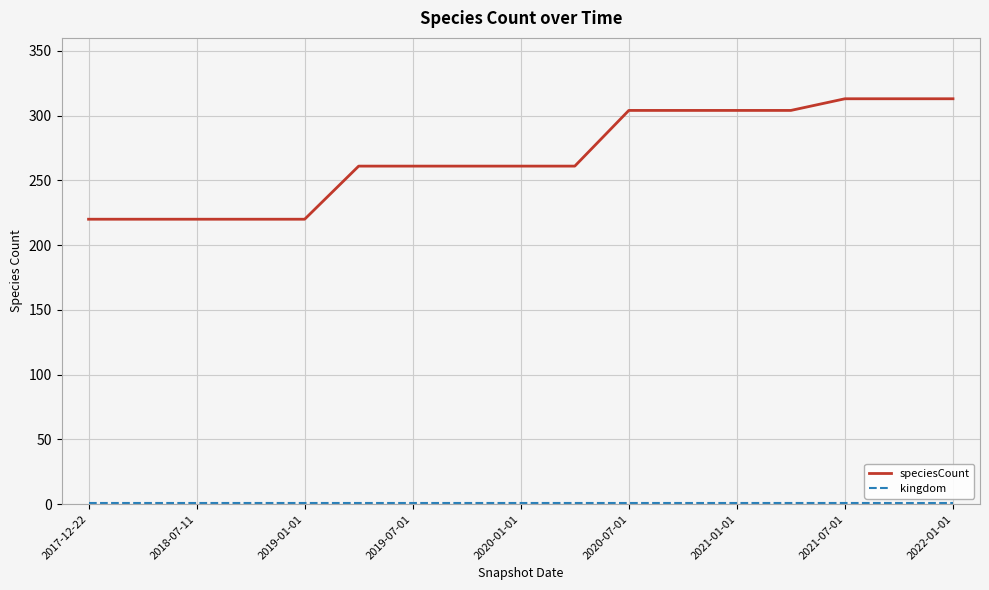

What is the maximum value shown in the chart?

313